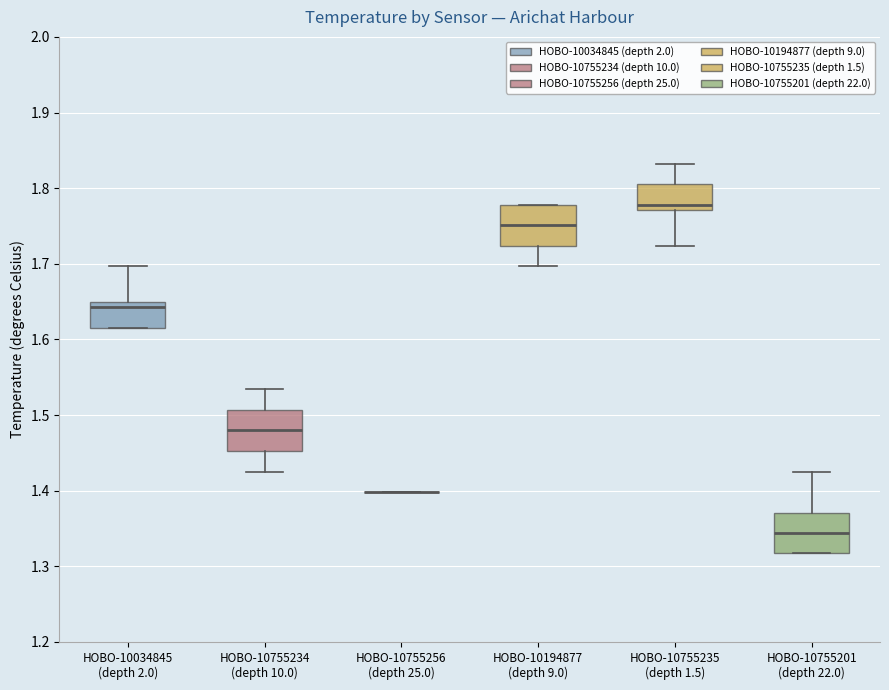

Reading left to right, transcribe this box plot: for each box, give where its median line is, the range the box spans, and where its two whiskers end, as read against the y-axis. The values are not printed on the chart, so give them approximately, as read against the axis.

HOBO-10034845 (depth 2.0): median 1.64, box 1.62 to 1.65, whiskers 1.62 to 1.70
HOBO-10755234 (depth 10.0): median 1.48, box 1.45 to 1.51, whiskers 1.43 to 1.53
HOBO-10755256 (depth 25.0): box collapsed to a line at 1.40, whiskers 1.40 to 1.40
HOBO-10194877 (depth 9.0): median 1.75, box 1.72 to 1.78, whiskers 1.70 to 1.78
HOBO-10755235 (depth 1.5): median 1.78, box 1.77 to 1.81, whiskers 1.72 to 1.83
HOBO-10755201 (depth 22.0): median 1.34, box 1.32 to 1.37, whiskers 1.32 to 1.43